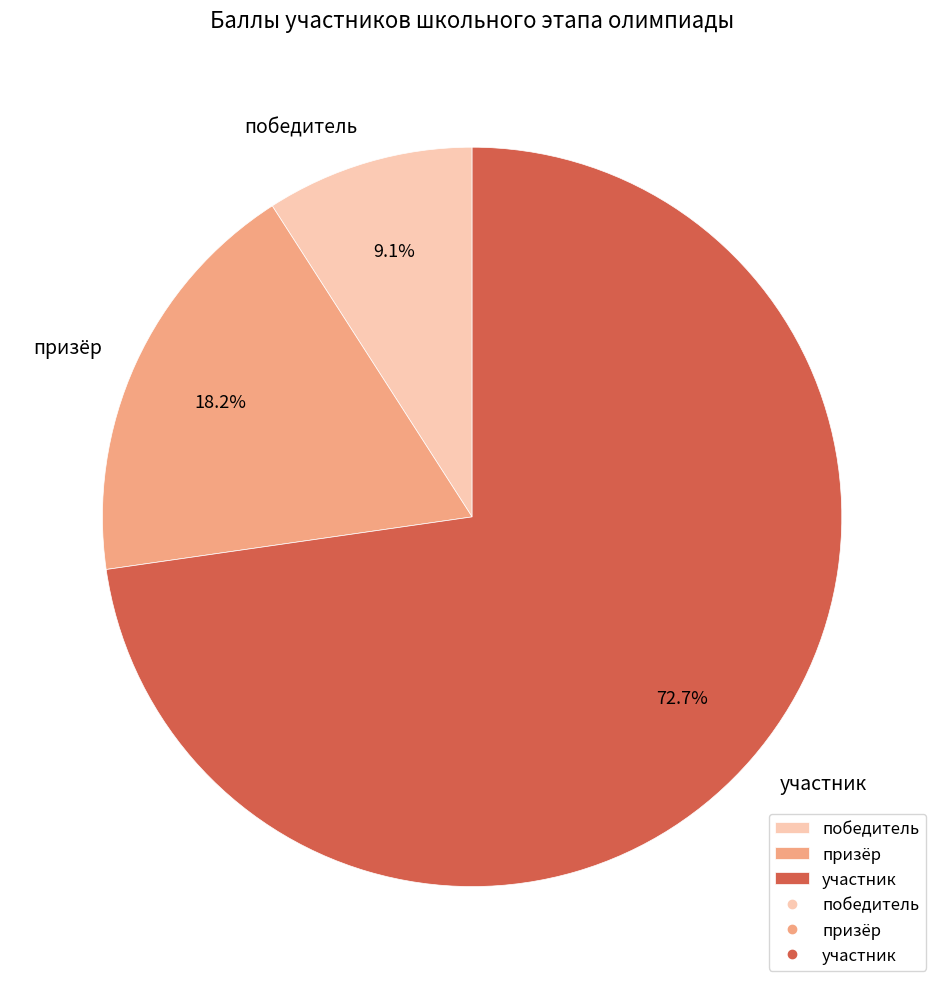

Which has a higher value, победитель or участник?

участник